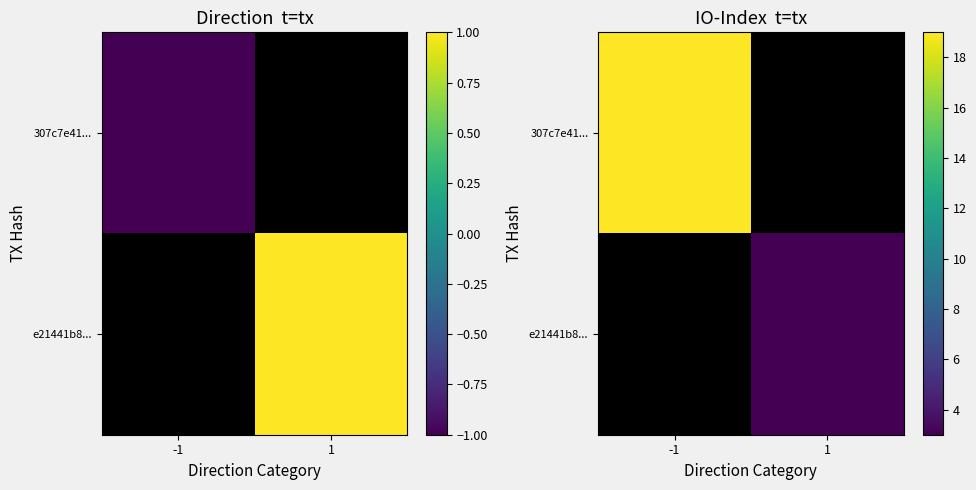

What is the lowest value of the e21441b8... series?

1.0